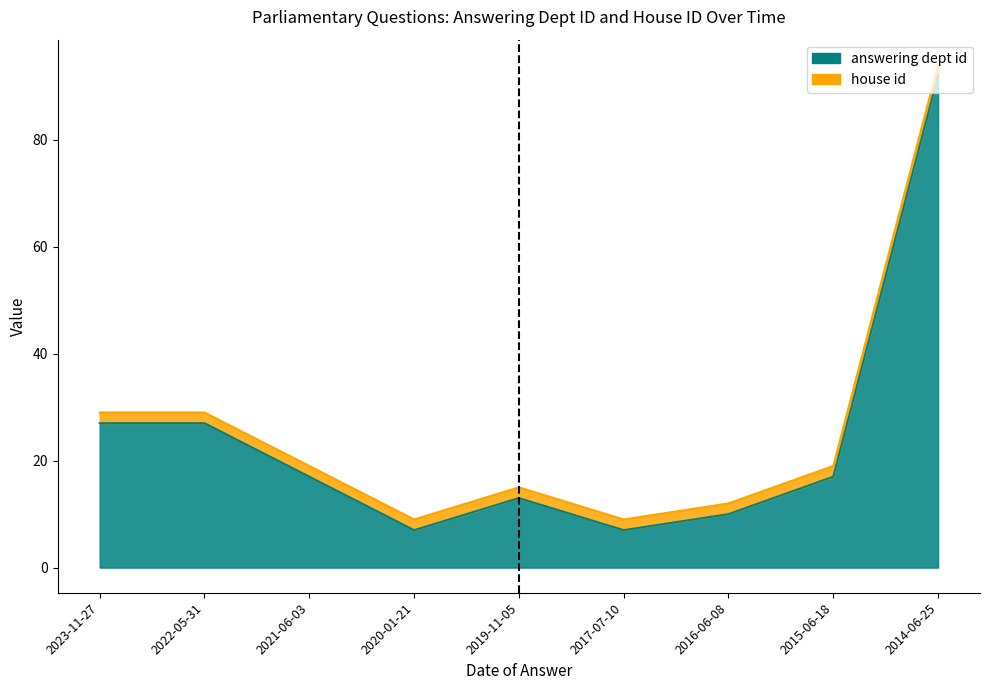

Which label corresponds to the smallest value in the chart?

2020-01-21